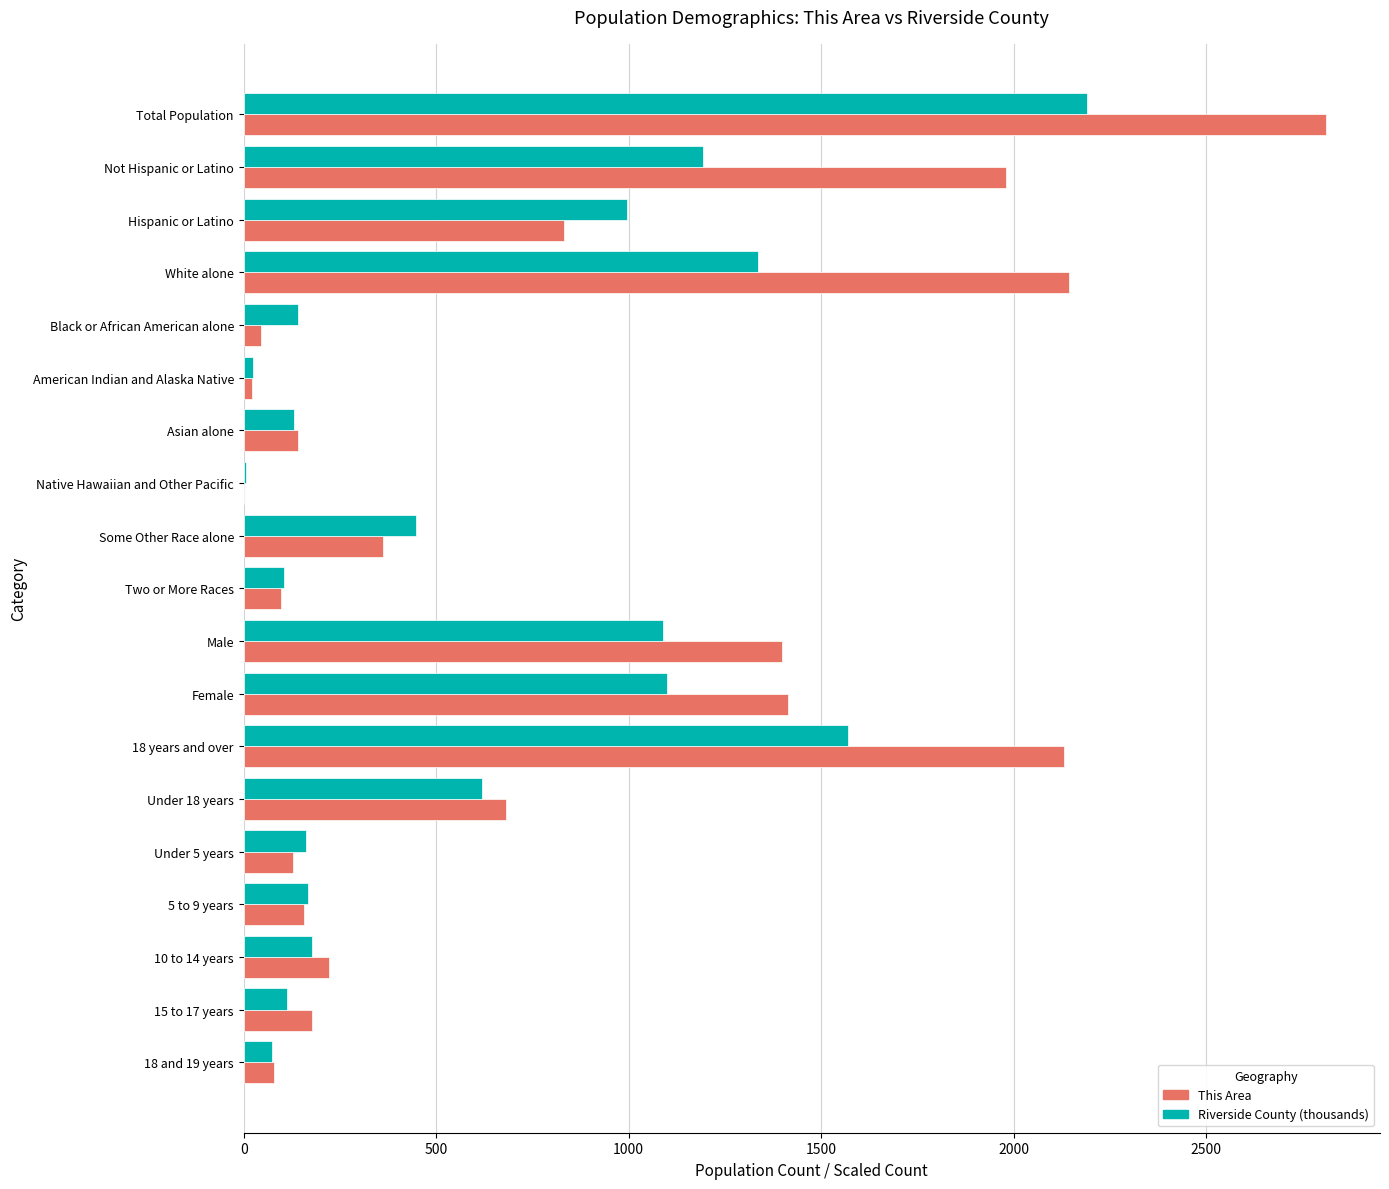

Which series has the largest total across all categories?

This Area